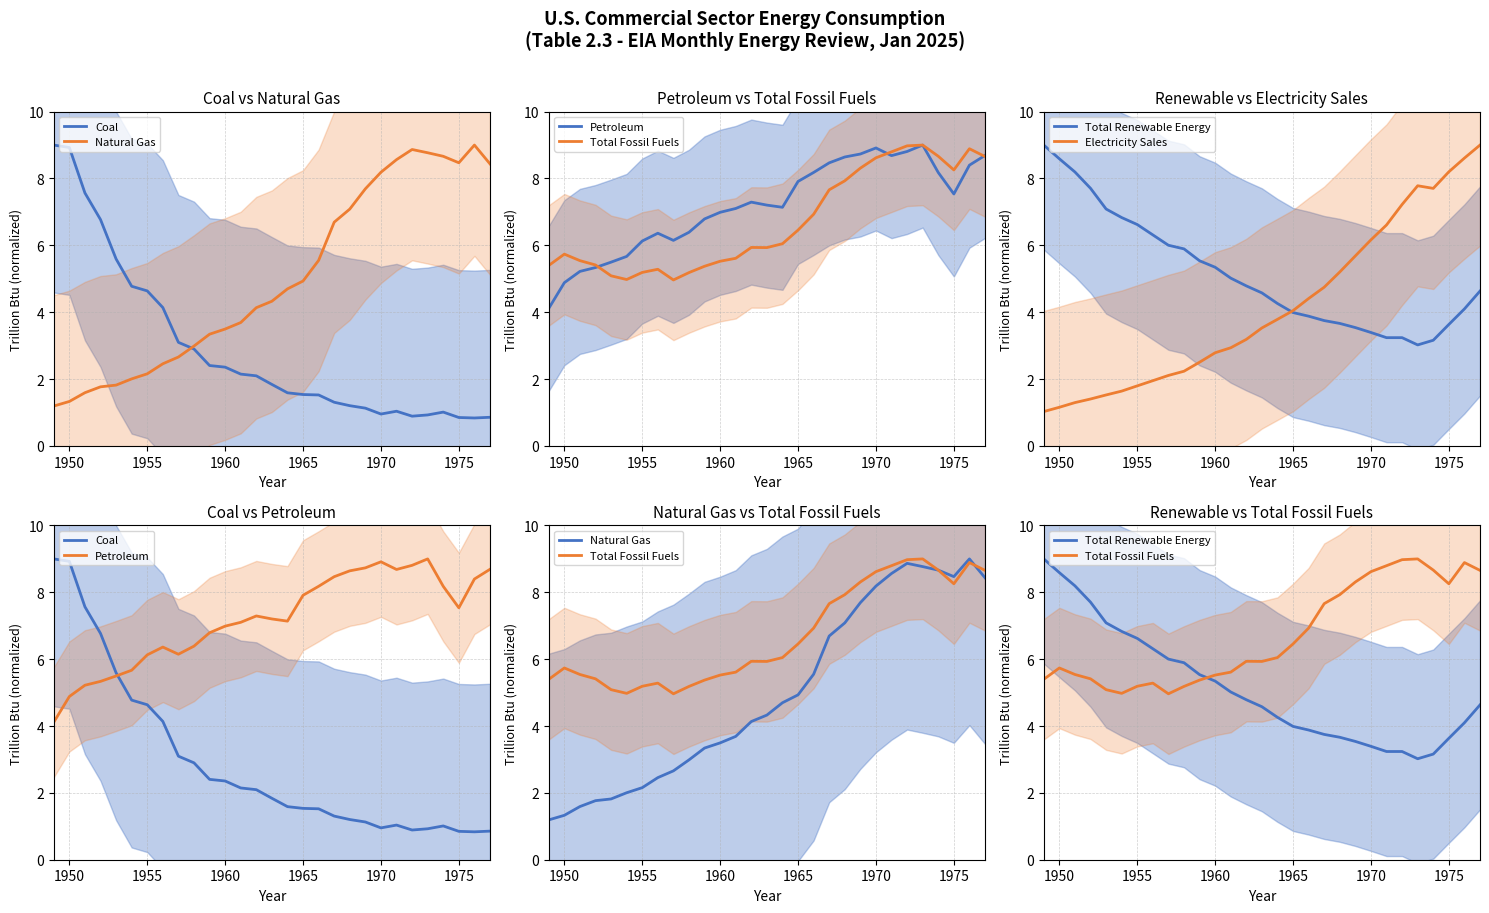

What is the total value across all series at 1975?

36.9